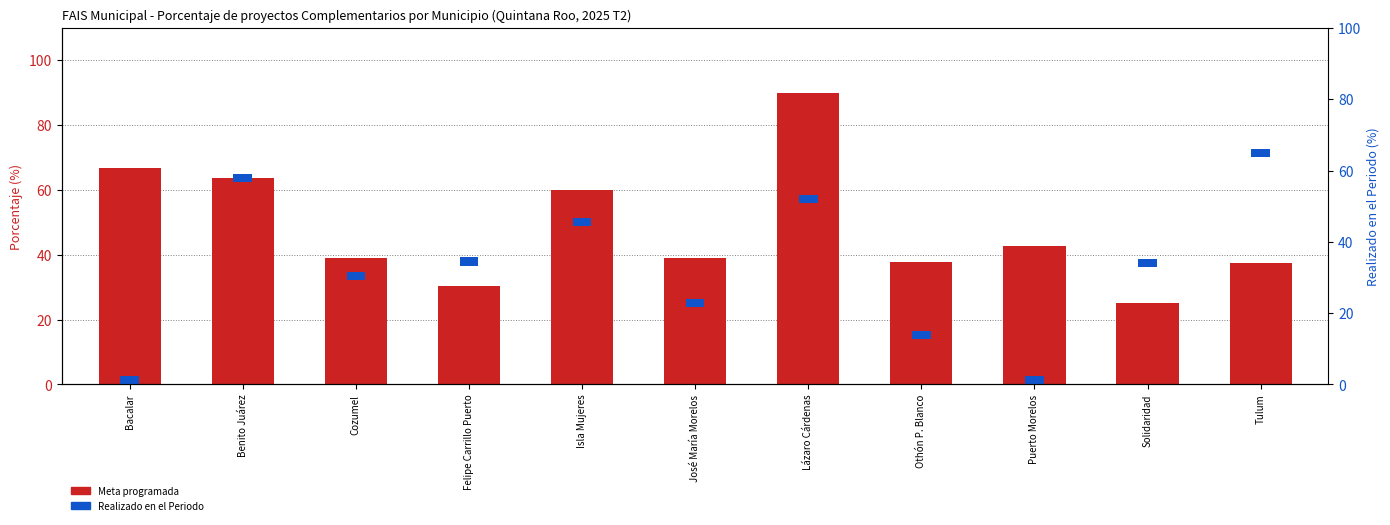

What is the lowest value of the Meta programada series?

25.0